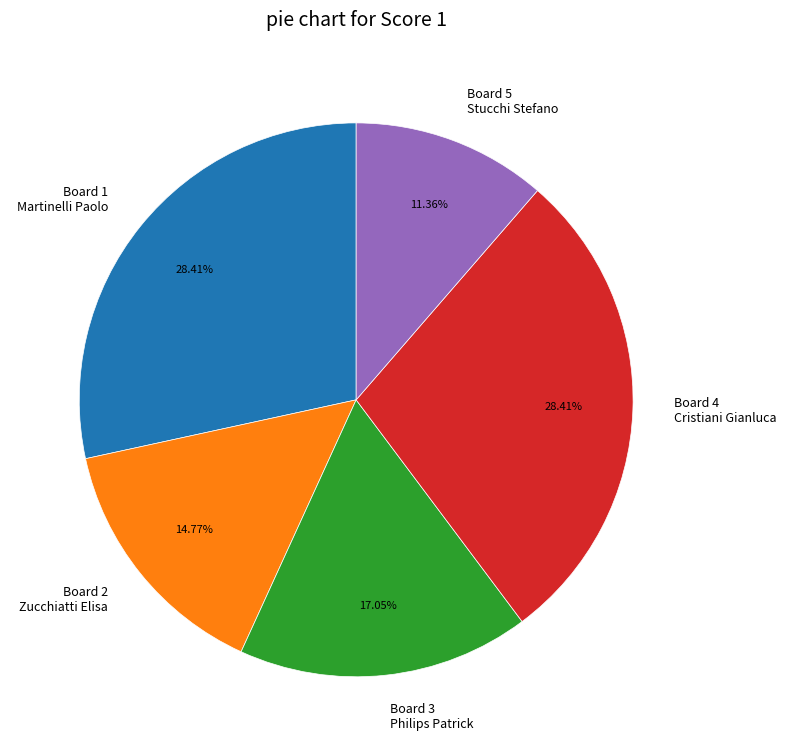

What is the ratio of the value at Board 3 Philips Patrick to the value at Board 1 Martinelli Paolo?

0.6